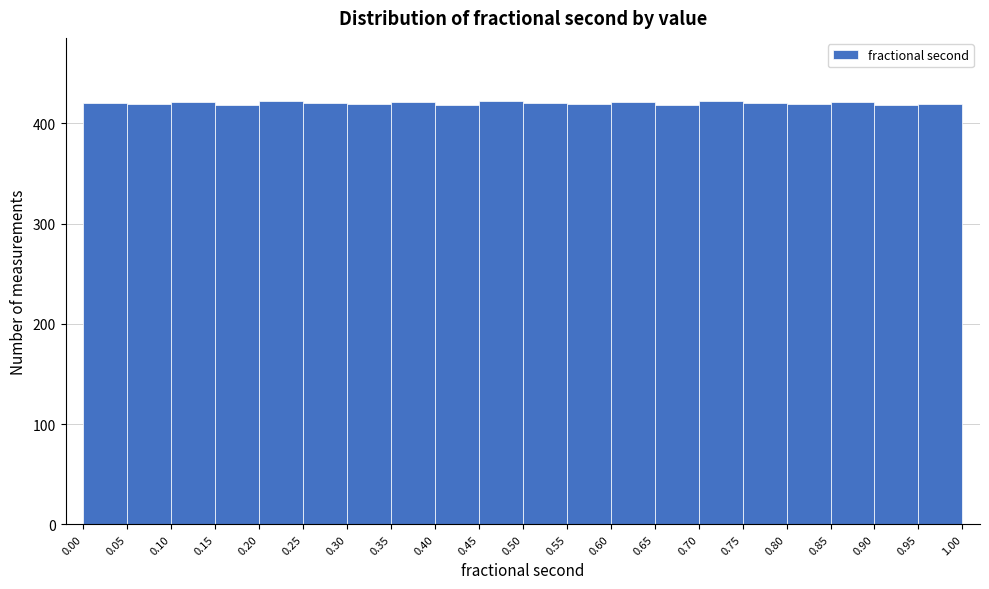

Reading left to right, transcribe this chart: for each bar, give the range it covers on the x-axis and its height. The values are not printed on the chart, so give them approximately, as read against the axis.

0.00 to 0.05: 420
0.05 to 0.10: 420
0.10 to 0.15: 420
0.15 to 0.20: 420
0.20 to 0.25: 420
0.25 to 0.30: 420
0.30 to 0.35: 420
0.35 to 0.40: 420
0.40 to 0.45: 420
0.45 to 0.50: 420
0.50 to 0.55: 420
0.55 to 0.60: 420
0.60 to 0.65: 420
0.65 to 0.70: 420
0.70 to 0.75: 420
0.75 to 0.80: 420
0.80 to 0.85: 420
0.85 to 0.90: 420
0.90 to 0.95: 420
0.95 to 1.00: 420